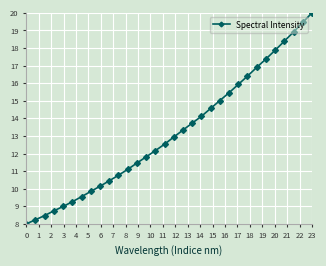

True or false: the data has more than 0 interior local peaks.

False